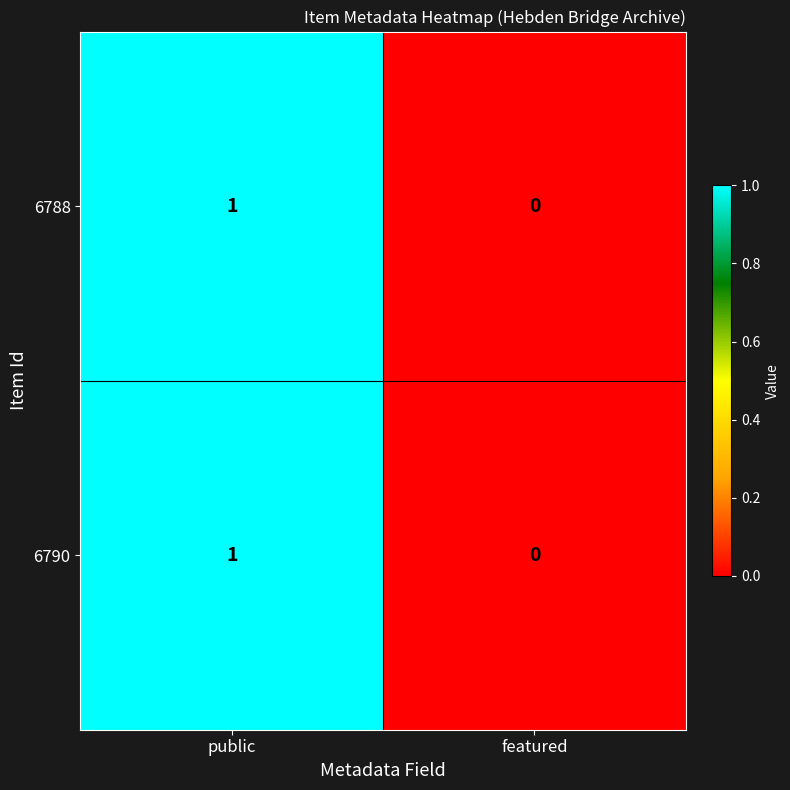

At which category is the sum across all series the highest?

public